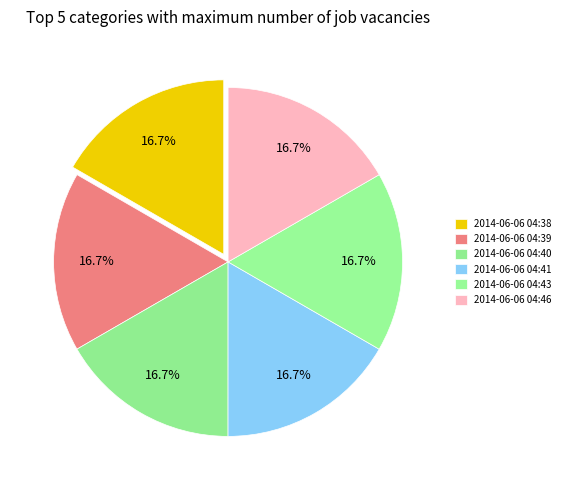

Between 2014-06-06 04:43 and 2014-06-06 04:46, which is larger?

2014-06-06 04:46